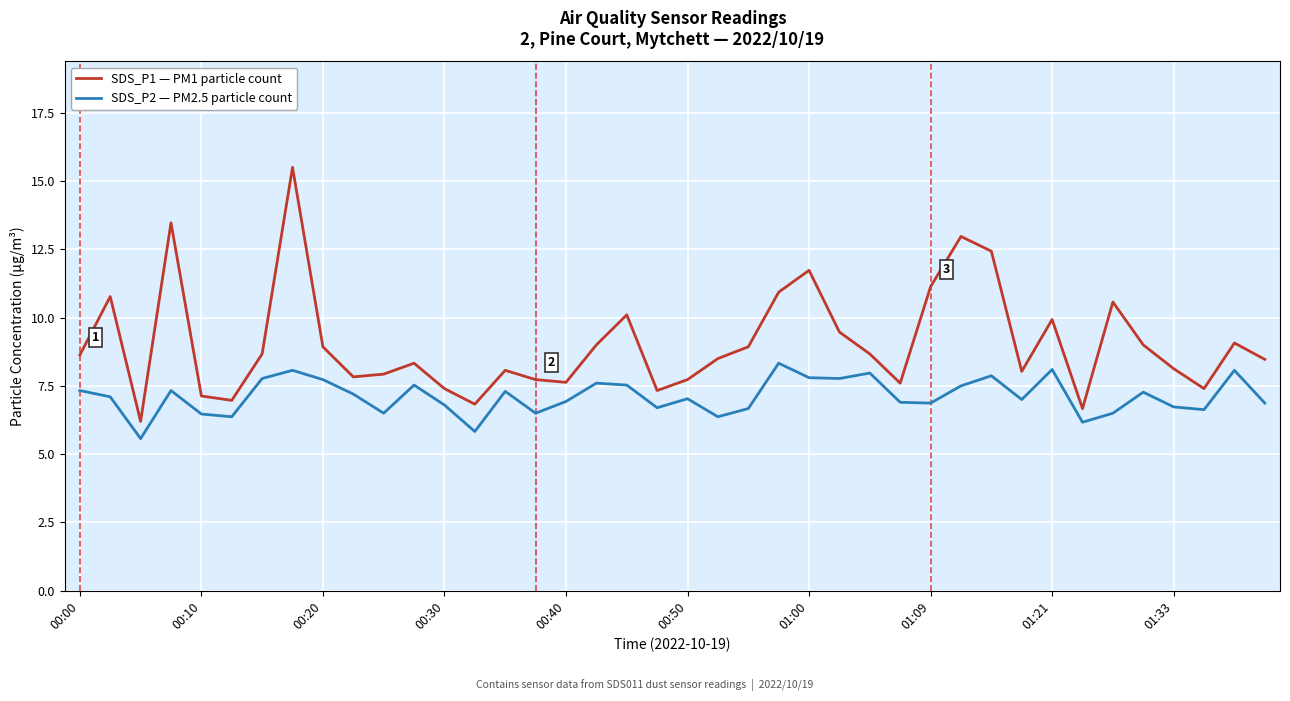

Which series has the largest range (max minus min)?

SDS_P1 — PM1 particle count